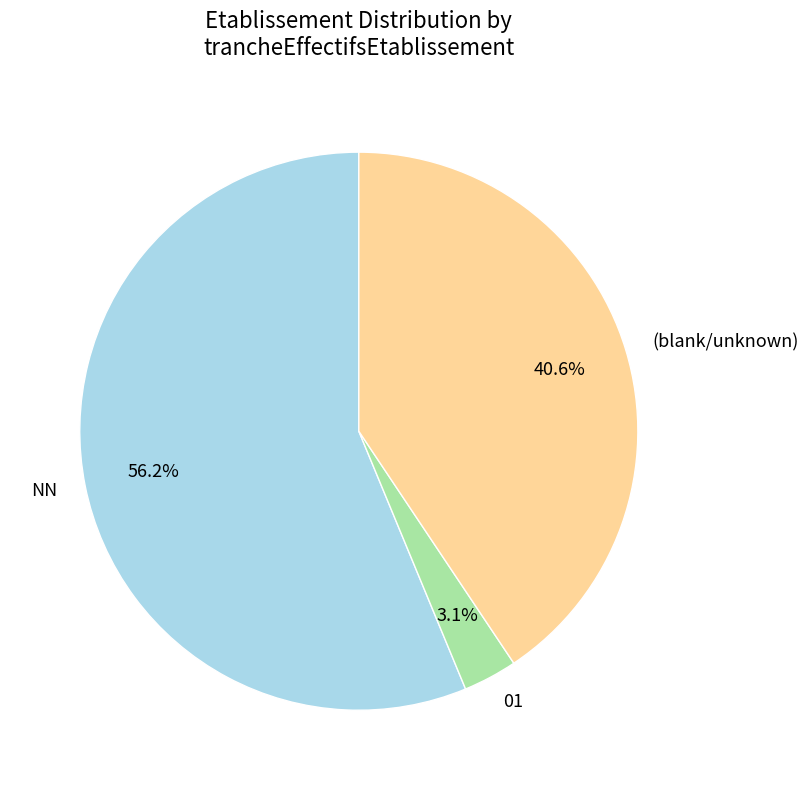

What percentage is the 01 slice, to the nearest percent?

3%